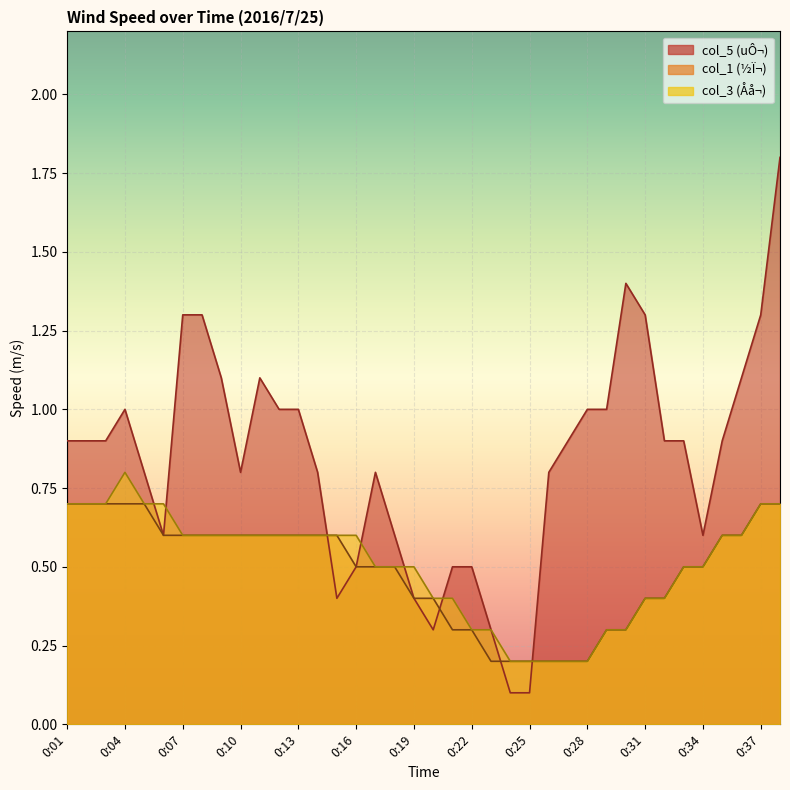

List the labels in order of col_5 value, smallest first.

0:24, 0:25, 0:20, 0:23, 0:15, 0:19, 0:16, 0:21, 0:22, 0:06, 0:18, 0:34, 0:05, 0:10, 0:14, 0:17, 0:26, 0:01, 0:02, 0:03, 0:27, 0:32, 0:33, 0:35, 0:04, 0:12, 0:13, 0:28, 0:29, 0:09, 0:11, 0:36, 0:07, 0:08, 0:31, 0:37, 0:30, 0:38